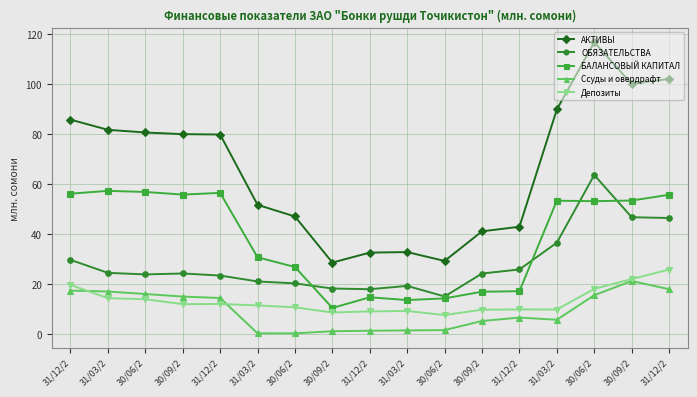

Is it true that АКТИВЫ equals 85.7 at 31/12/2?

True